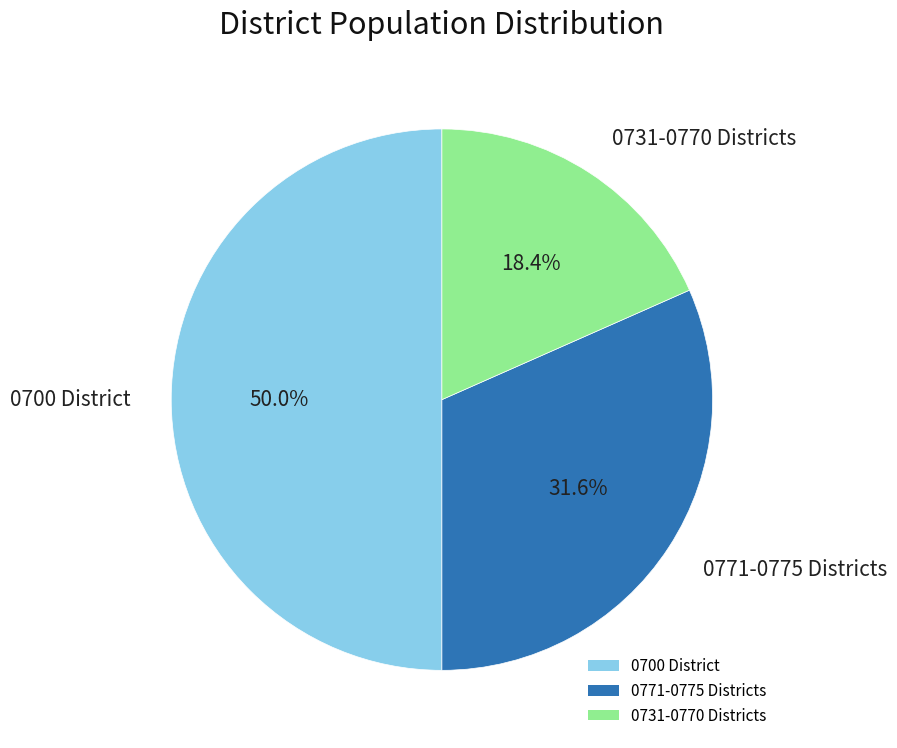

What is the largest slice in the pie chart?

0700 District